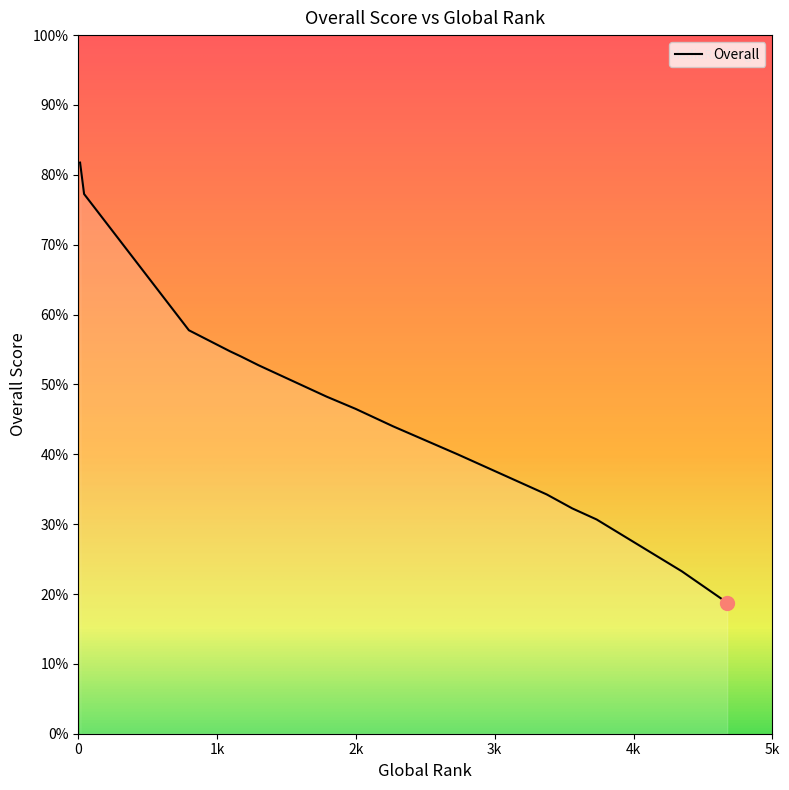

What is the difference between the maximum and minimum values?

63.0